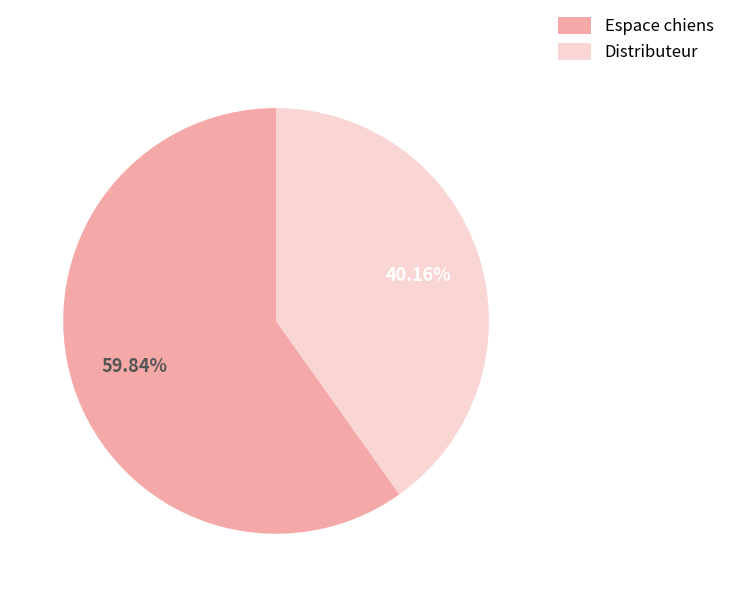

To the nearest percent, what is the average slice percentage?

50%